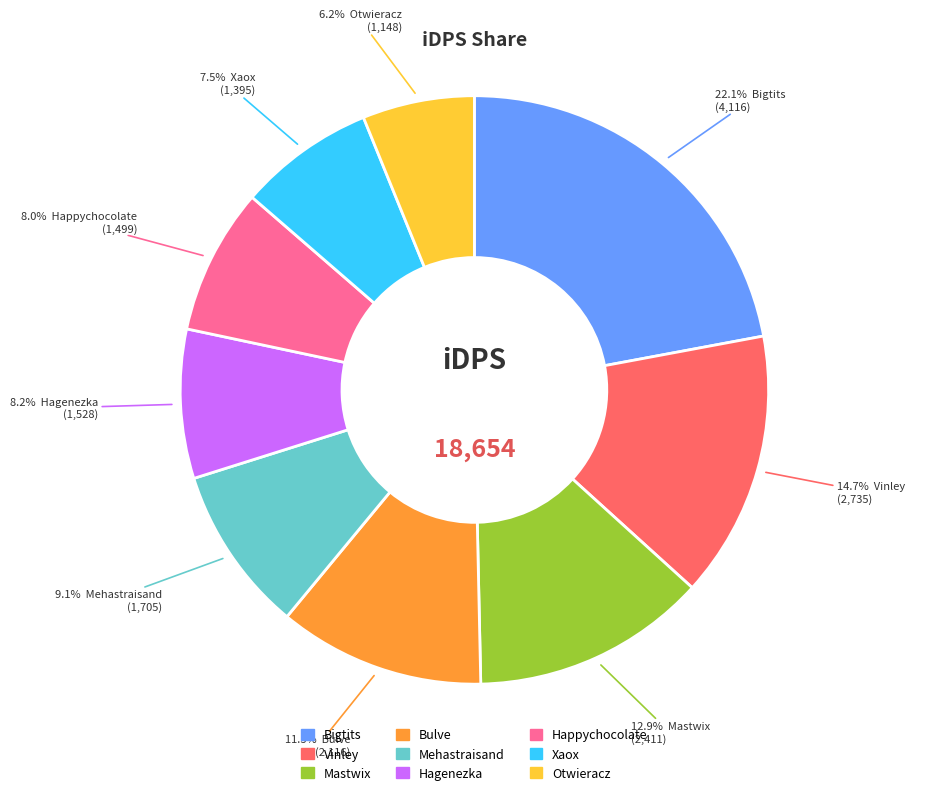

What percentage is the Otwieracz slice, to the nearest percent?

6%